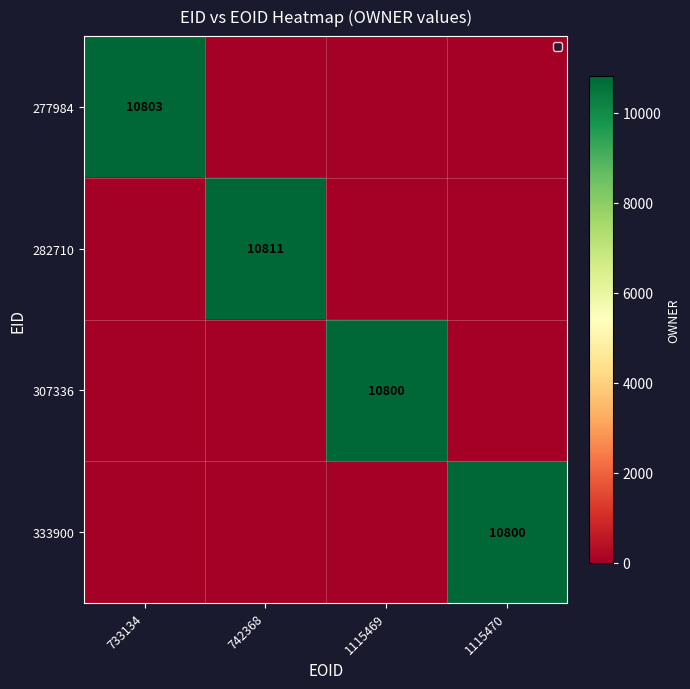

How many values in 277984 are above zero?

1